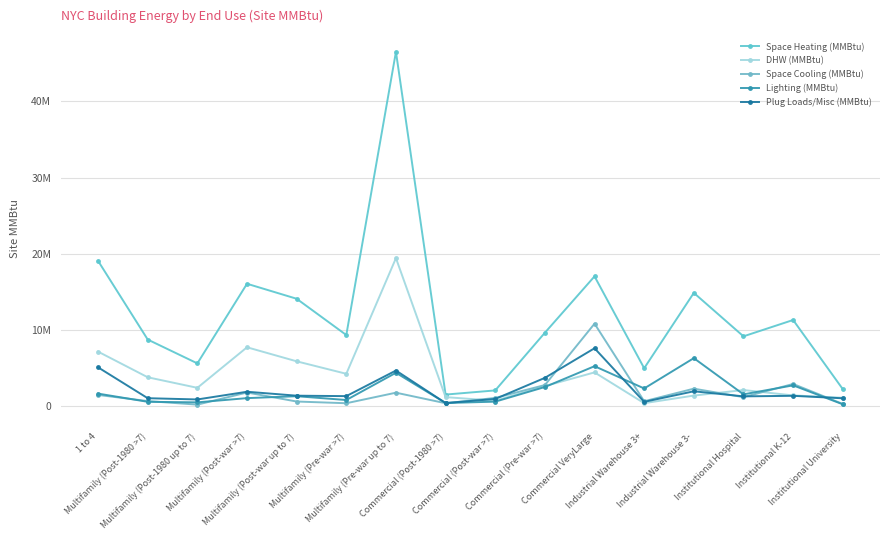

What is the total value across all series at Institutional Hospital?

15247053.2